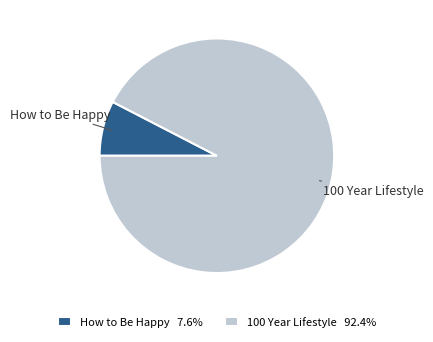

Is there any slice that represents more than half of the pie?

Yes